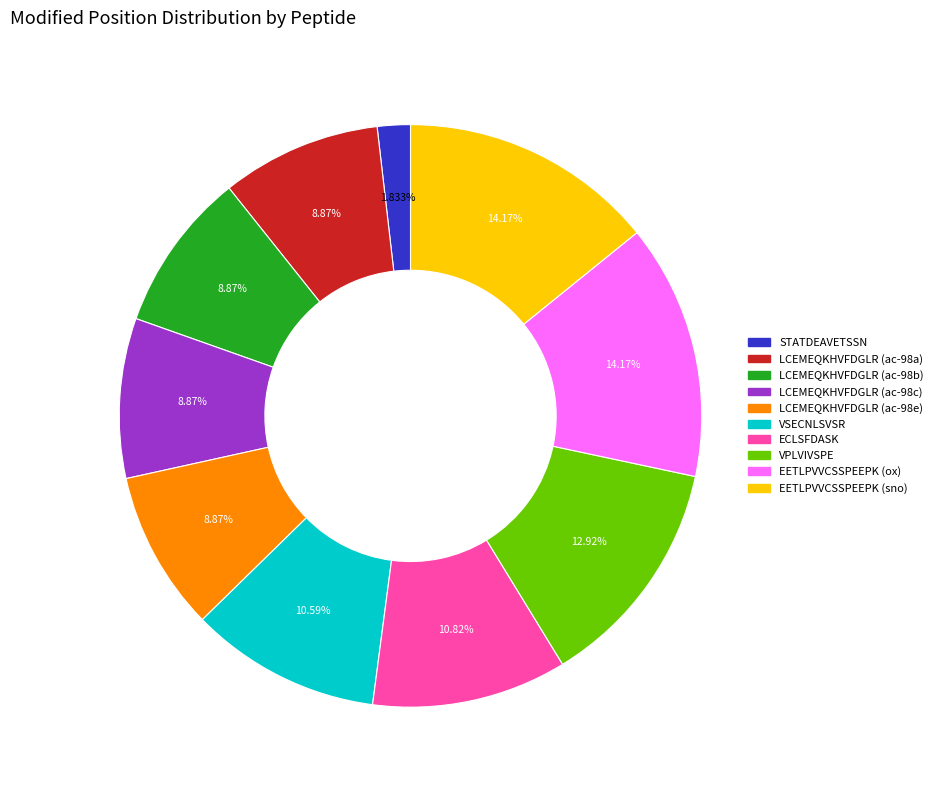

Does LCEMEQKHVFDGLR (ac-98b) account for over 50% of the chart?

No